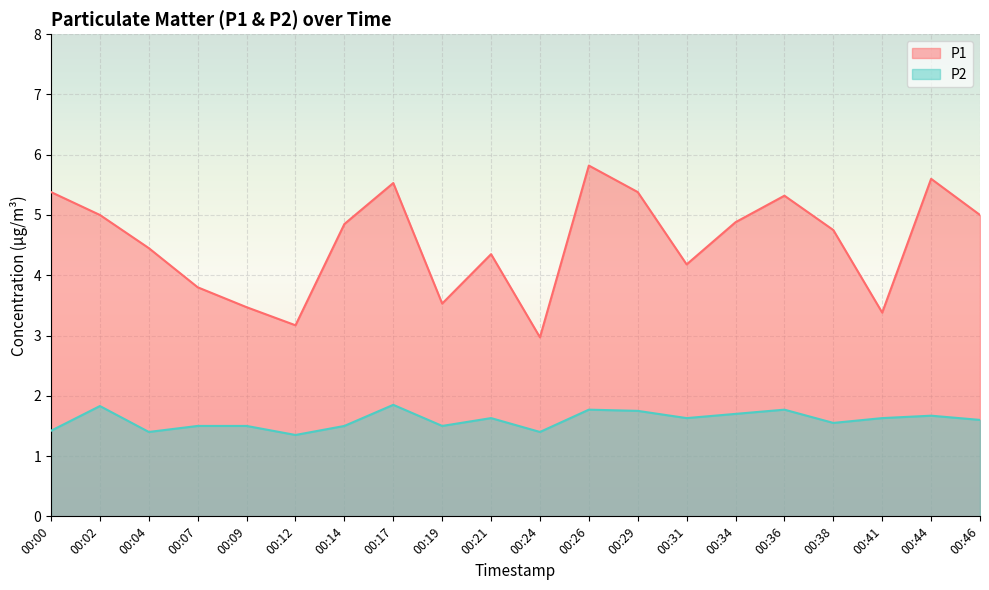

Which series has the largest total across all categories?

P1